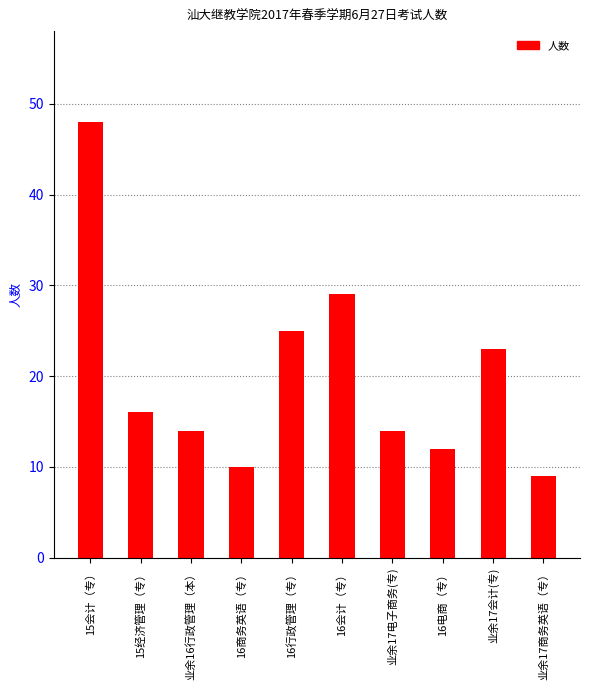

Count the number of categories in the chart.

10